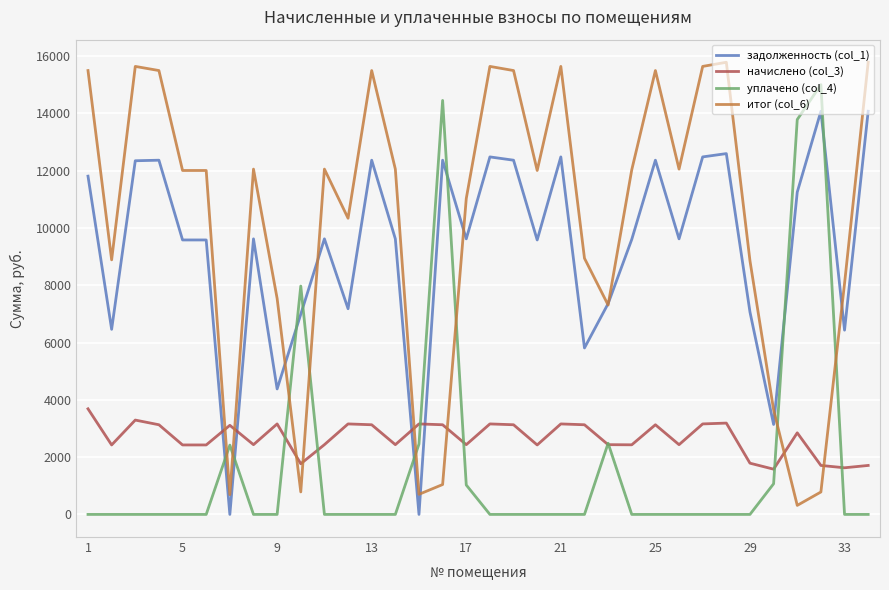

True or false: задолженность (col_1) and уплачено (col_4) cross at least once.

True